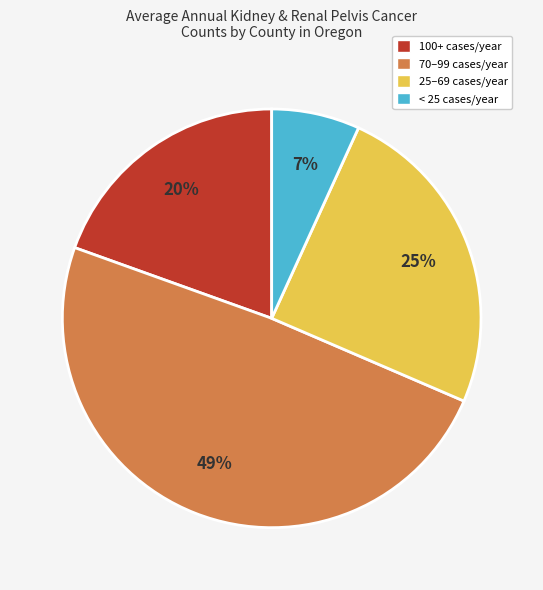

The 25–69 cases/year slice represents 25% of the pie. True or false?

True